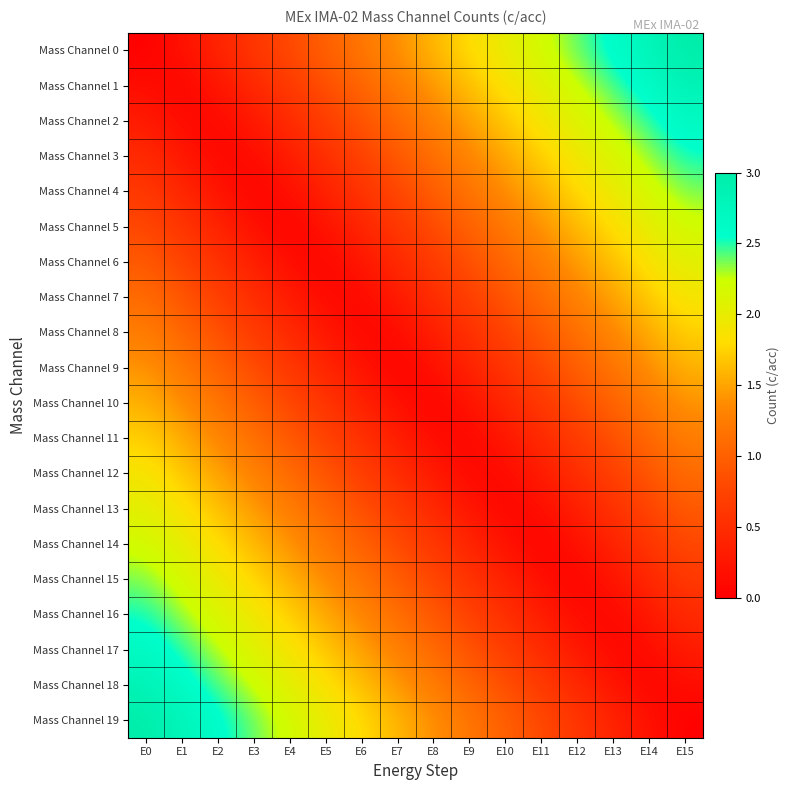

Count the number of categories in the chart.

16